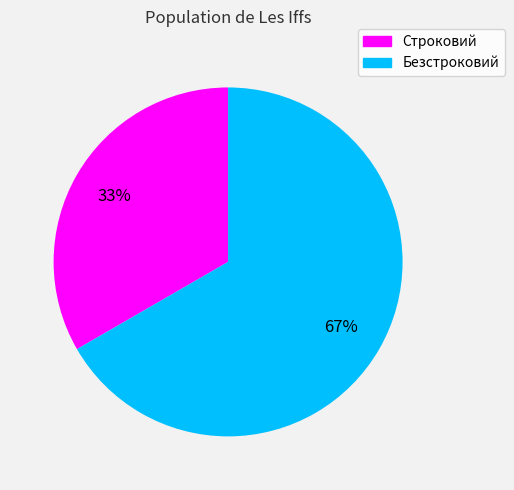

The Безстроковий slice represents 60% of the pie. True or false?

False